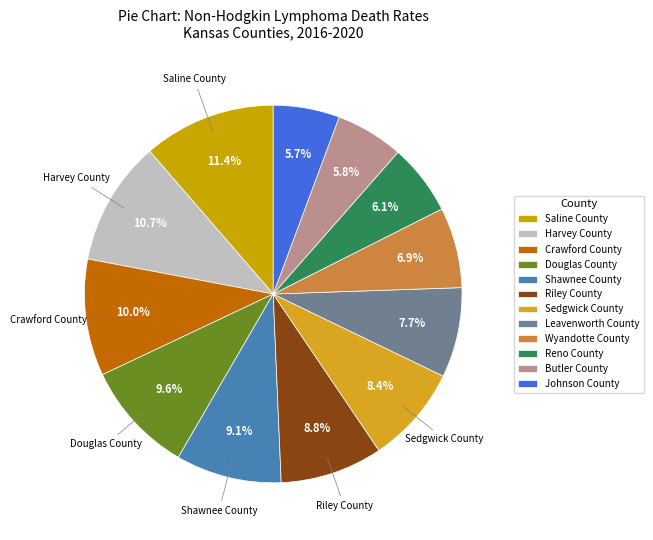

To the nearest percent, what is the combined percentage of Harvey County and Butler County?

16%